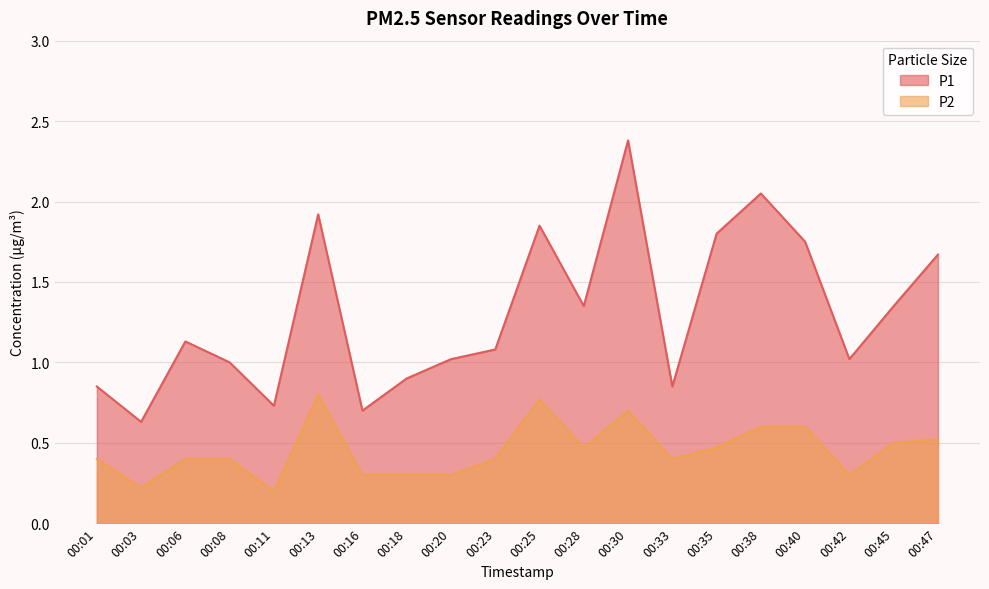

What is the value of the P1 point at the 7th from the left?

0.7